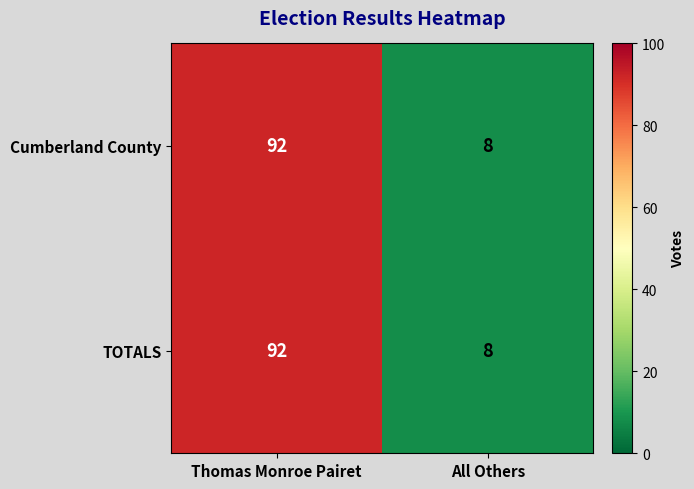

What is the difference between the TOTALS values at All Others and Thomas Monroe Pairet?

84